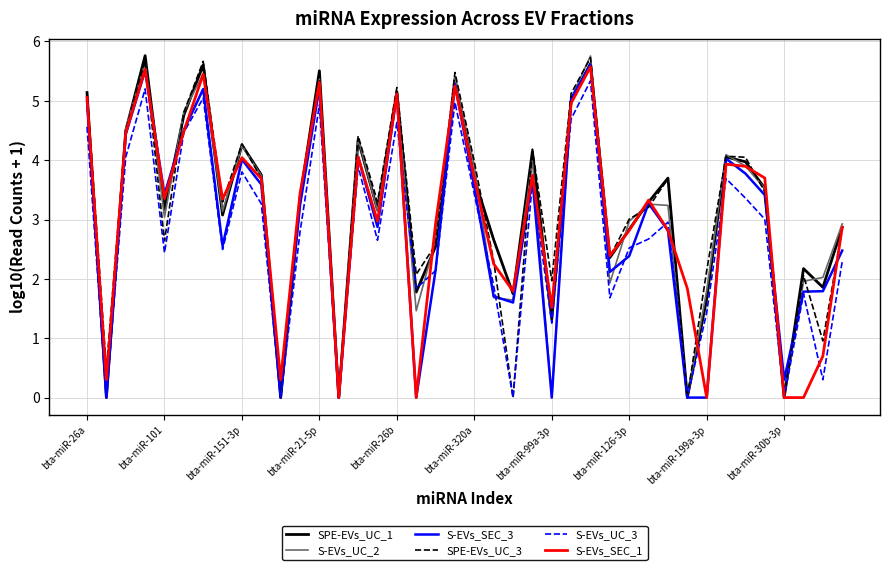

What is the maximum value for S-EVs_UC_3?

5.3